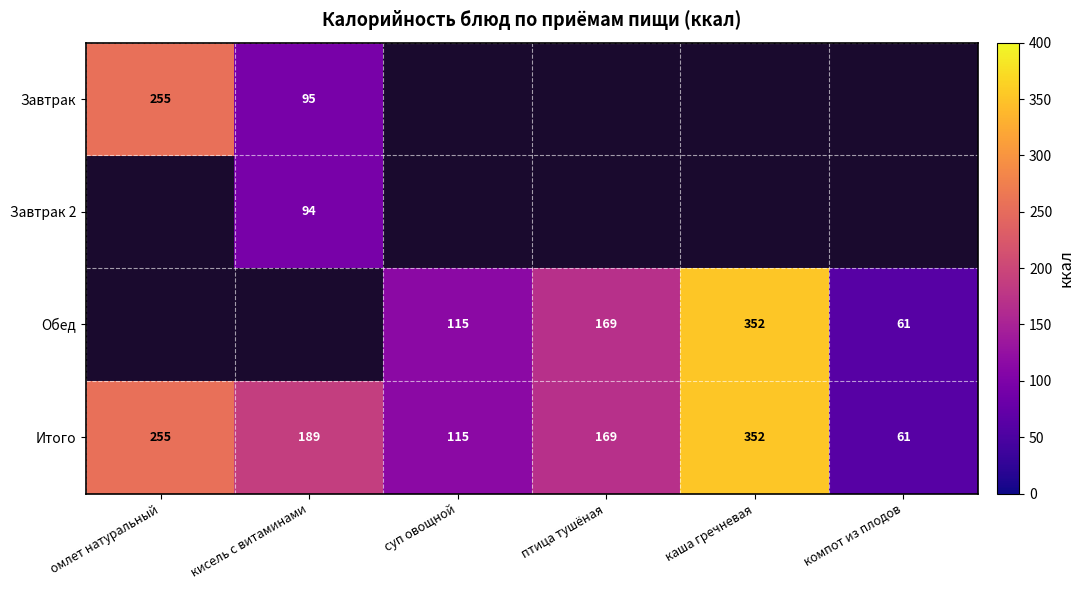

What is the minimum value for Итого?

61